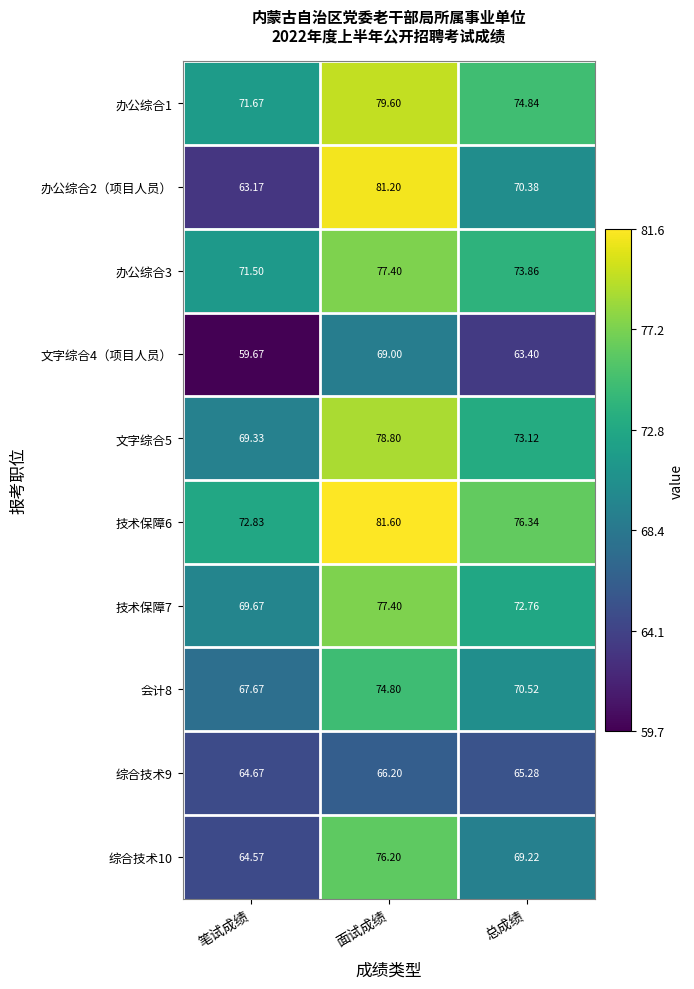

At which label does 综合技术10 first exceed 69?

面试成绩